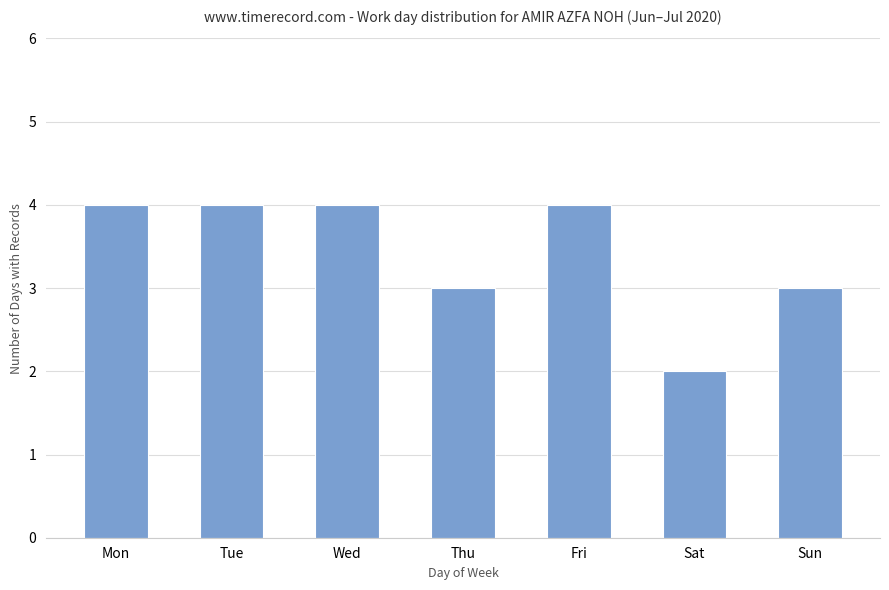

The value at Tue is 1. True or false?

False